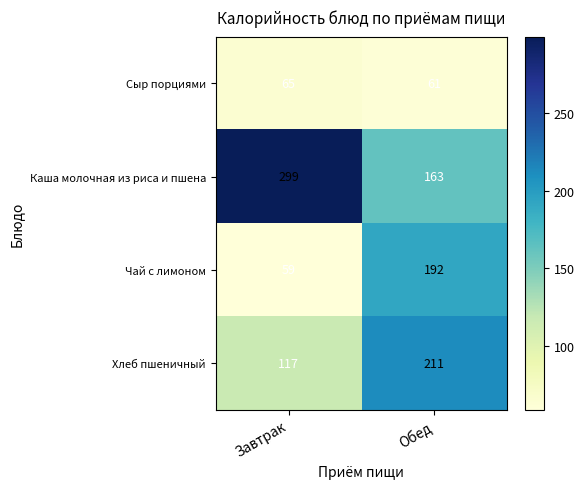

What is the average value of the Чай с лимоном series?

126